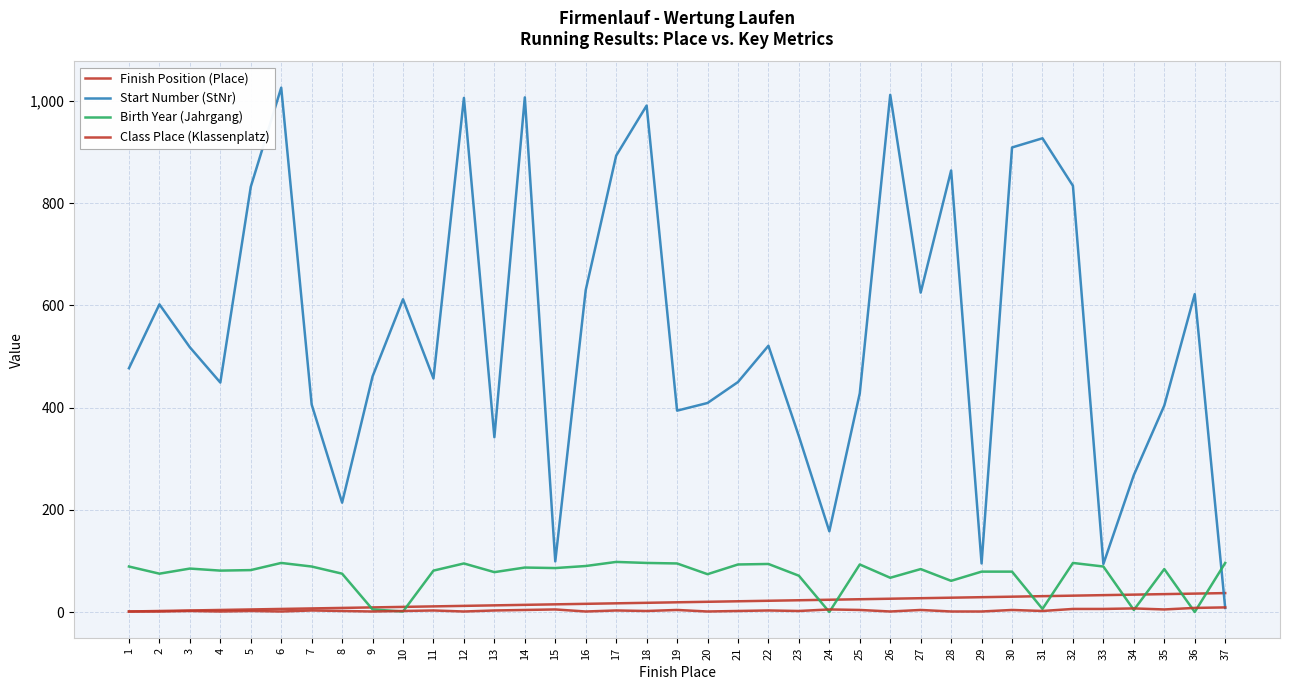

What is the sum of the Finish Position (Place) values at 2 and 35?

37